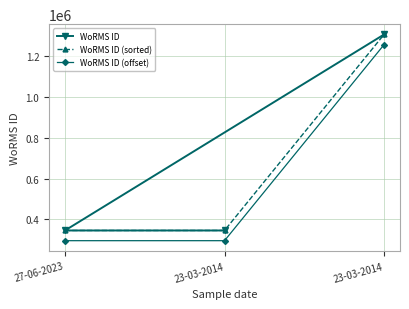

What is the smallest value displayed?

295504